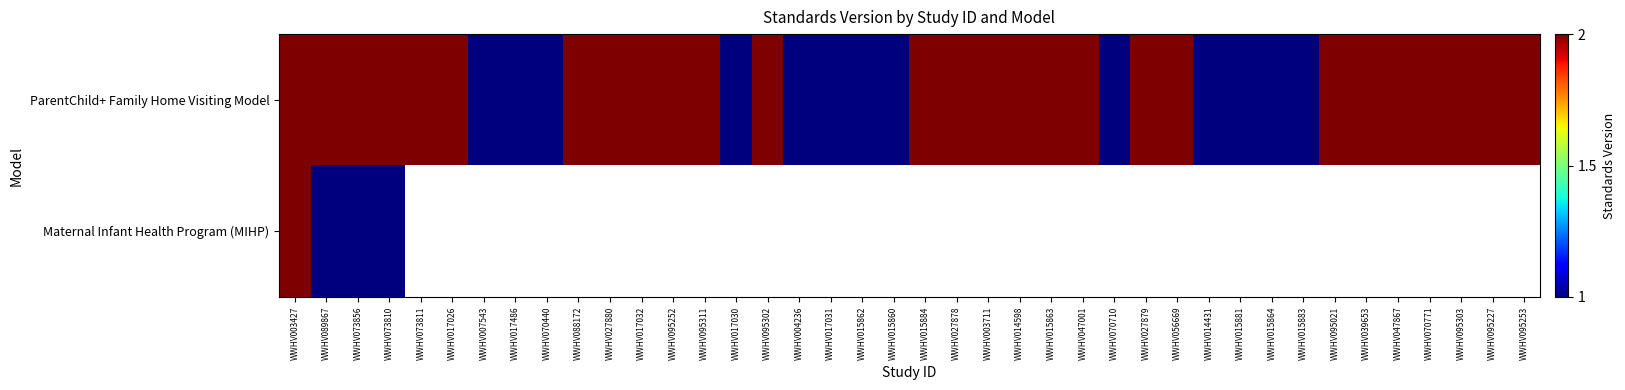

Which category has the highest value in the ParentChild+ Family Home Visiting Model series?

WWHV003427